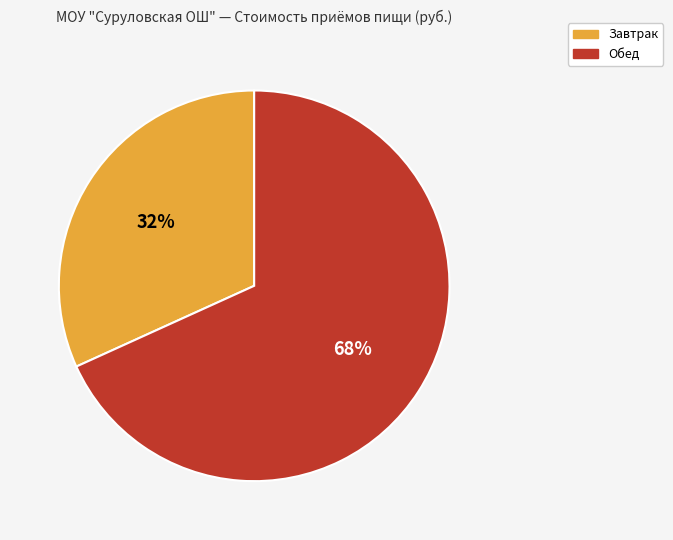

The Обед slice represents 68% of the pie. True or false?

True